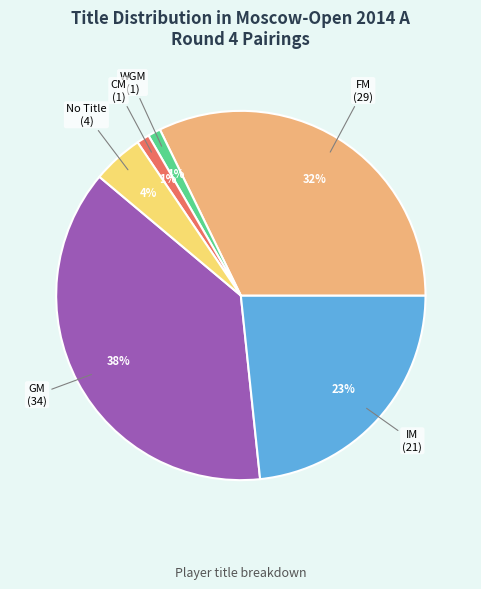

Is there any slice that represents more than half of the pie?

No